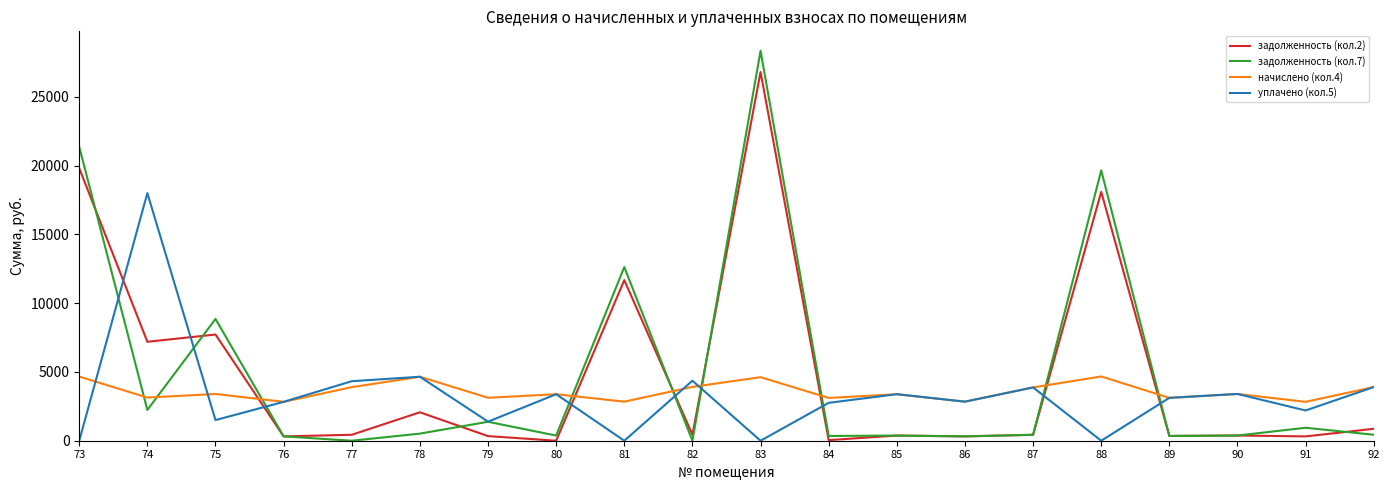

What is the highest value of the задолженность (кол.7) series?

28341.8